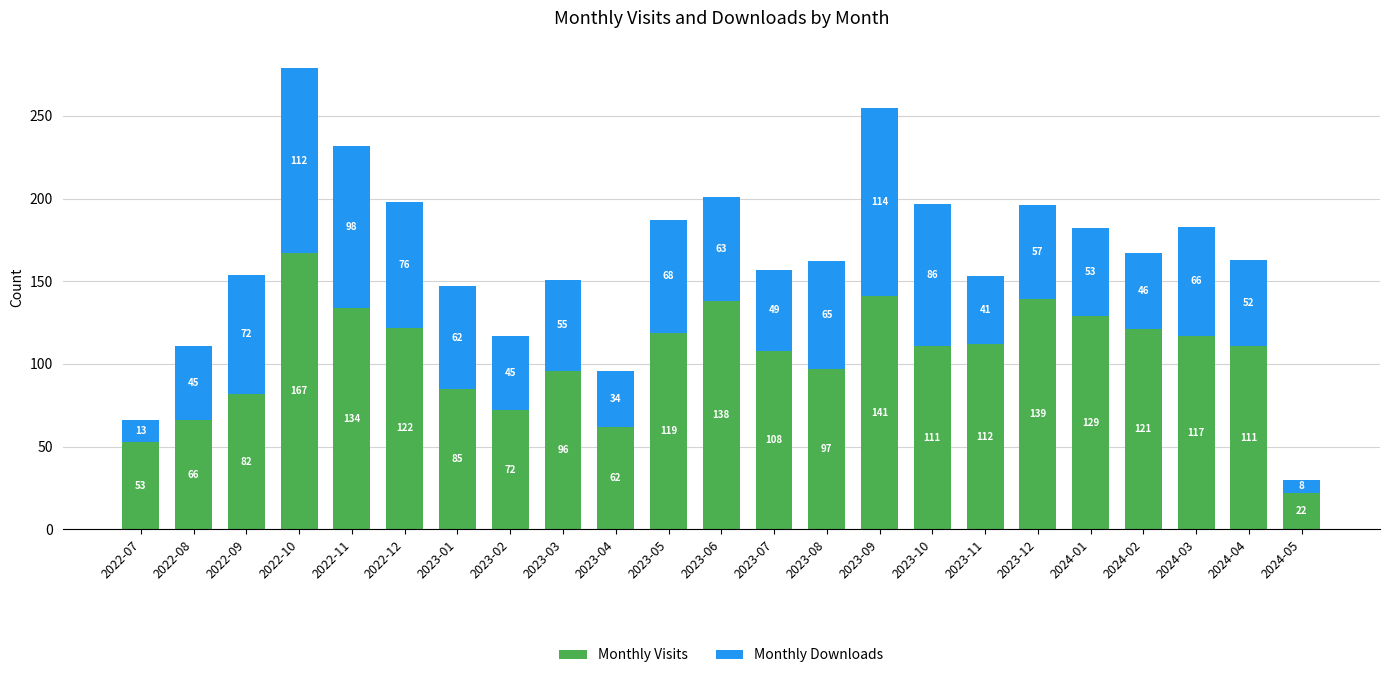

Which category has the highest value in the Monthly Visits series?

2022-10